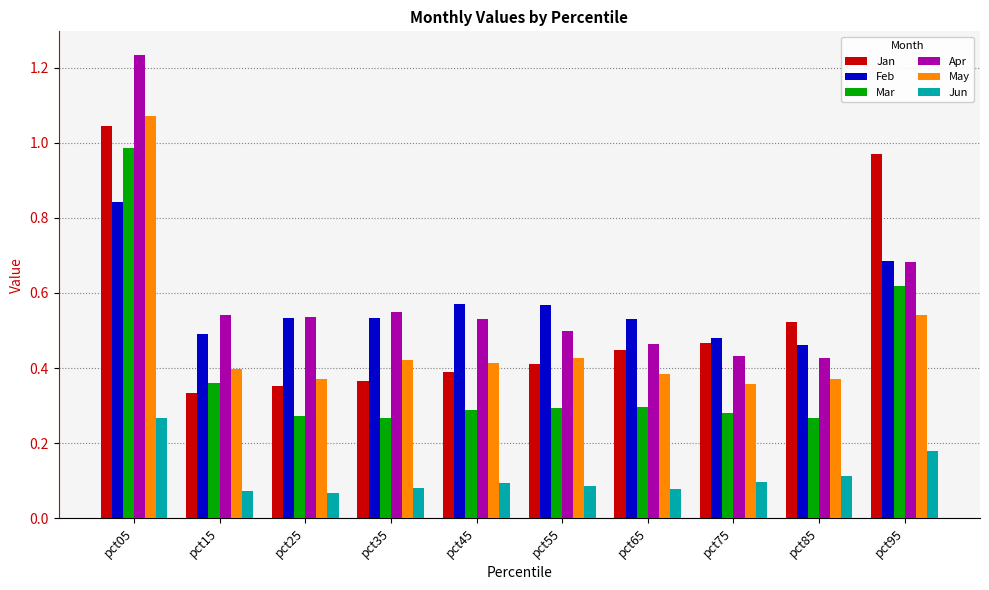

How many Feb values are between 0 and 1?

10